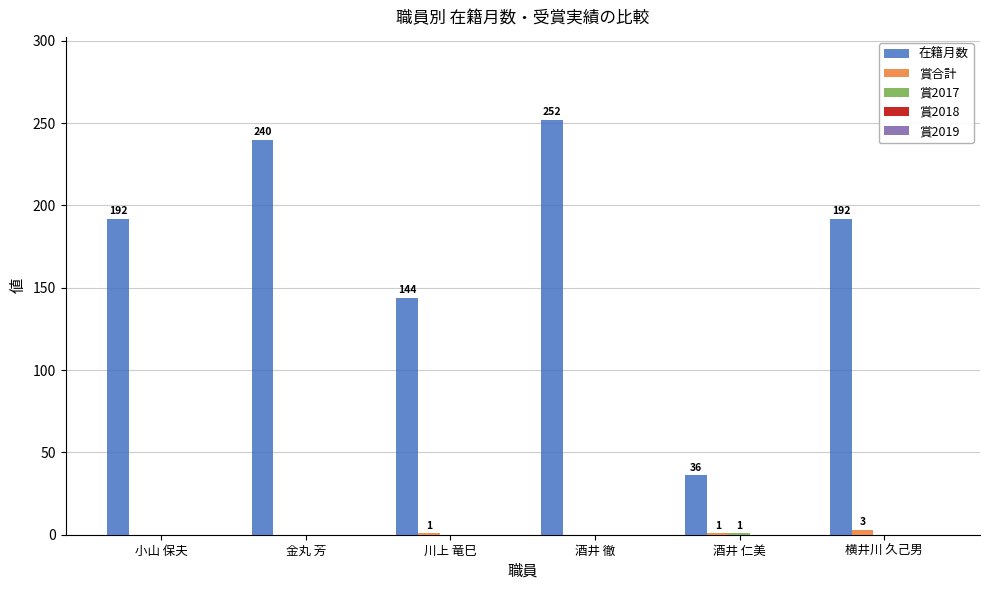

At which category is the sum across all series the highest?

酒井 徹